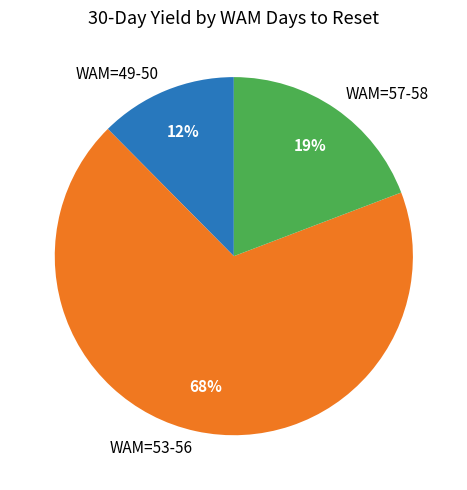

The WAM=57-58 slice represents 19% of the pie. True or false?

True